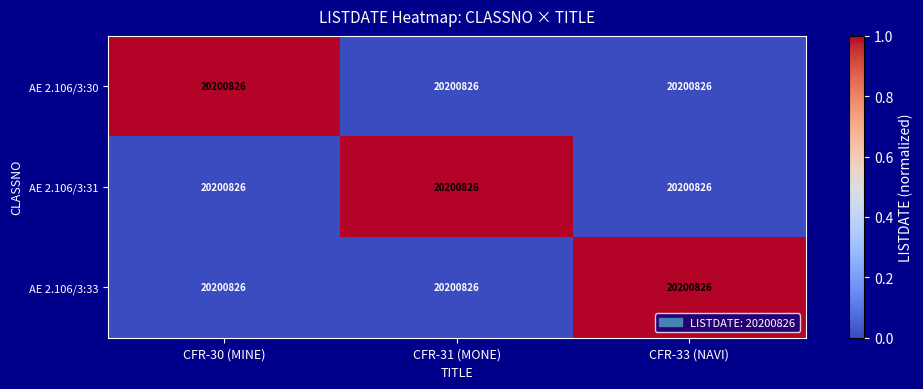

Reading right to left, transcribe all the data shown in this chart.

AE 2.106/3:30: CFR-33 (NAVI)=20200826	CFR-31 (MONE)=20200826	CFR-30 (MINE)=20200826
AE 2.106/3:31: CFR-33 (NAVI)=20200826	CFR-31 (MONE)=20200826	CFR-30 (MINE)=20200826
AE 2.106/3:33: CFR-33 (NAVI)=20200826	CFR-31 (MONE)=20200826	CFR-30 (MINE)=20200826